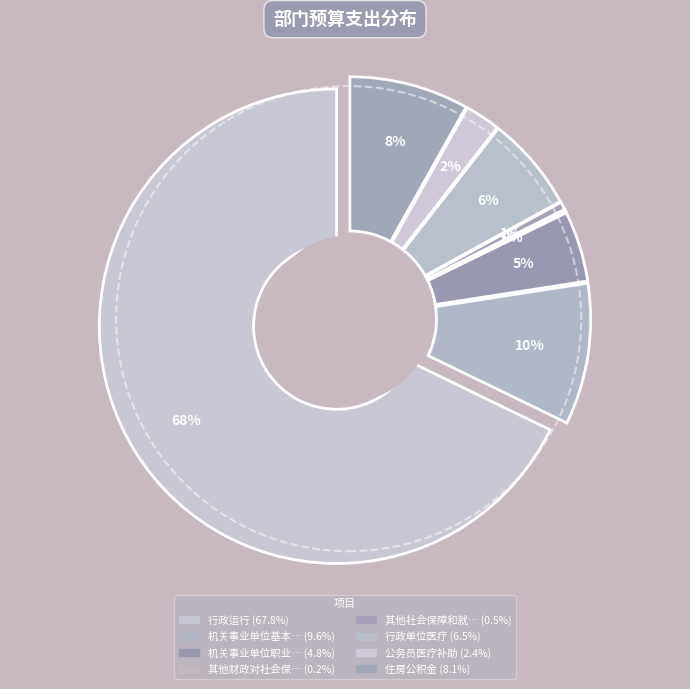

Is there a majority slice in this chart?

Yes